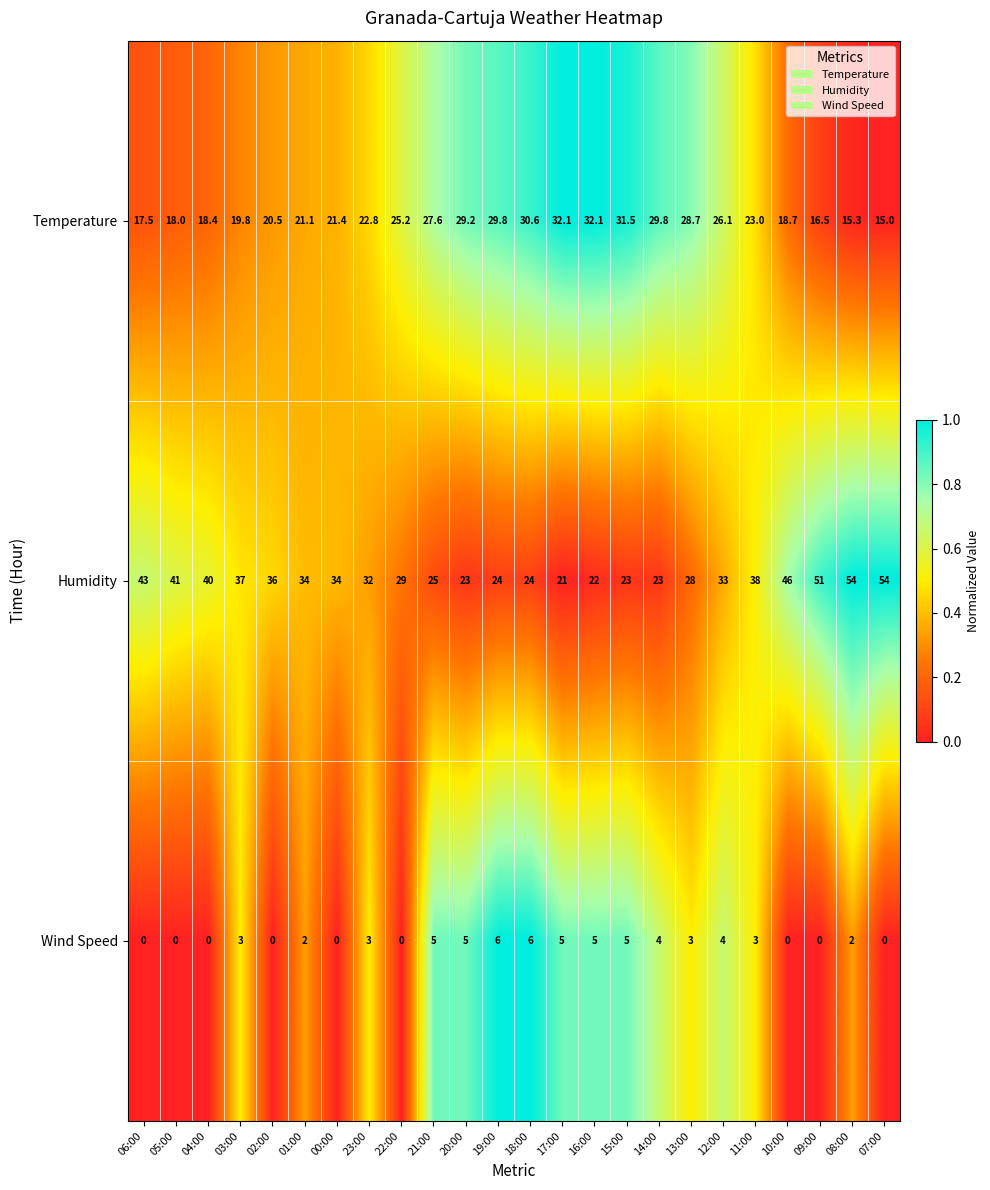

Rank the series by their average value, from lowest to highest.

Wind Speed, Temperature, Humidity